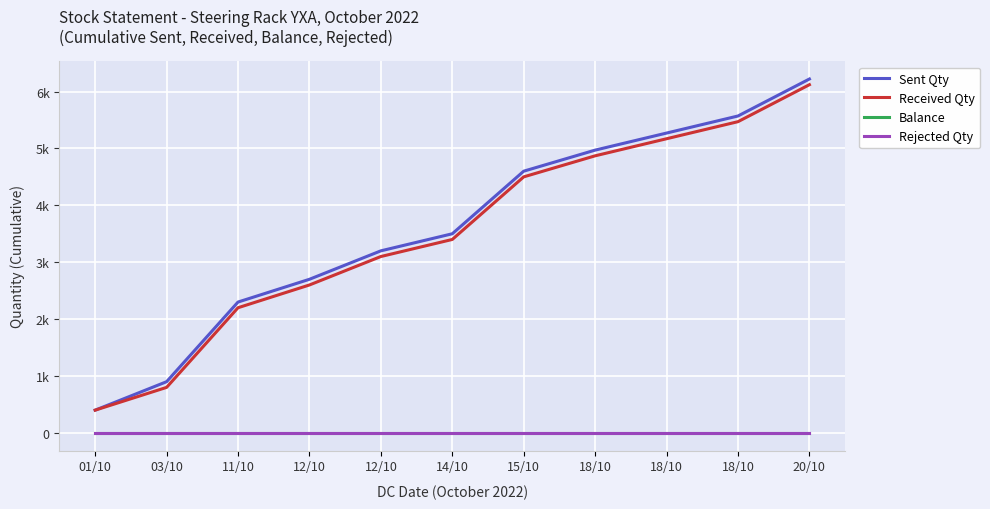

True or false: Received Qty and Balance intersect in this chart.

False